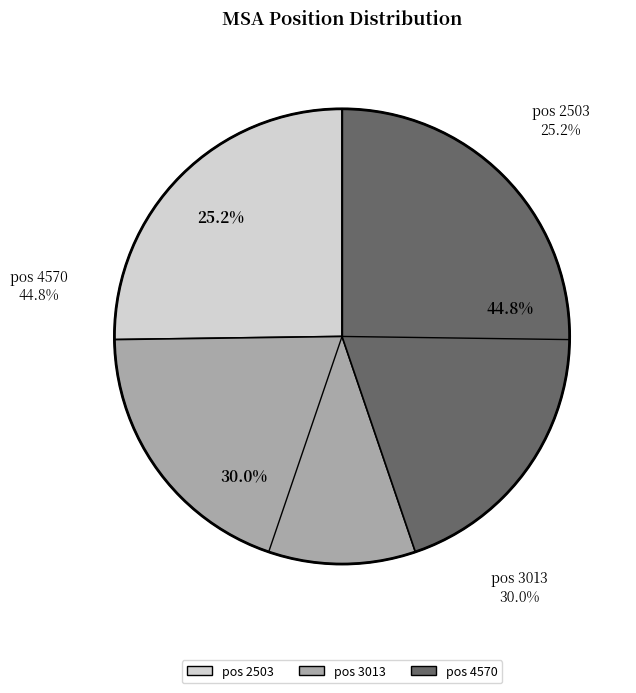

Is it true that 3013 is 30% of the pie?

True